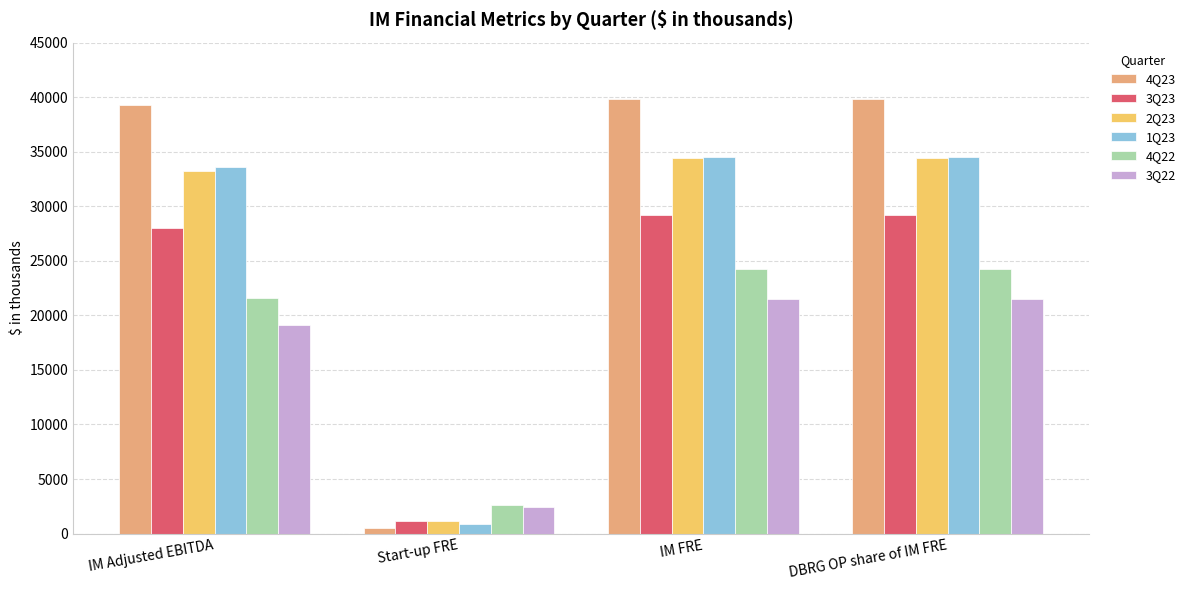

What is the minimum value for 3Q22?

2399